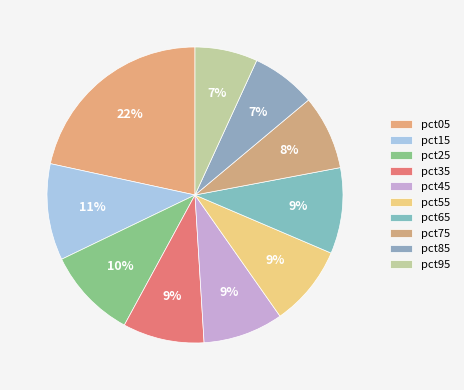

To the nearest percent, what is the difference between the largest and smallest slice percentages?

15%